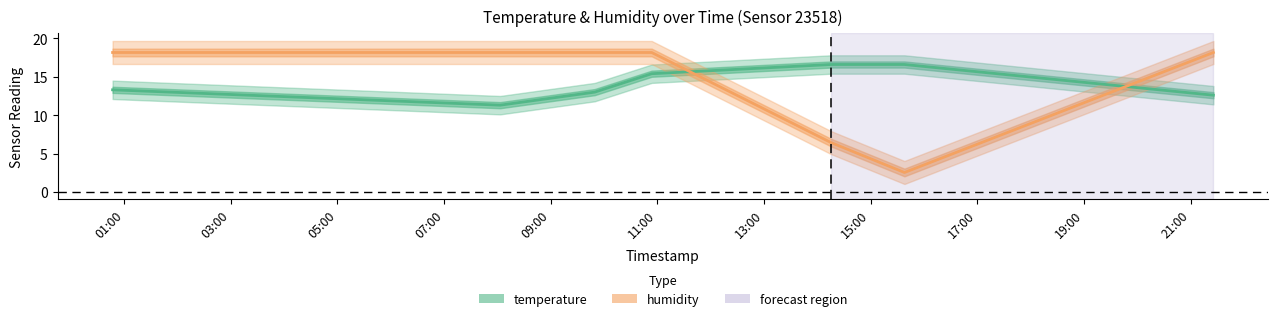

Which series changed the most between 2023-03-23T15:37:58 and 2023-03-23T21:25:33?

humidity